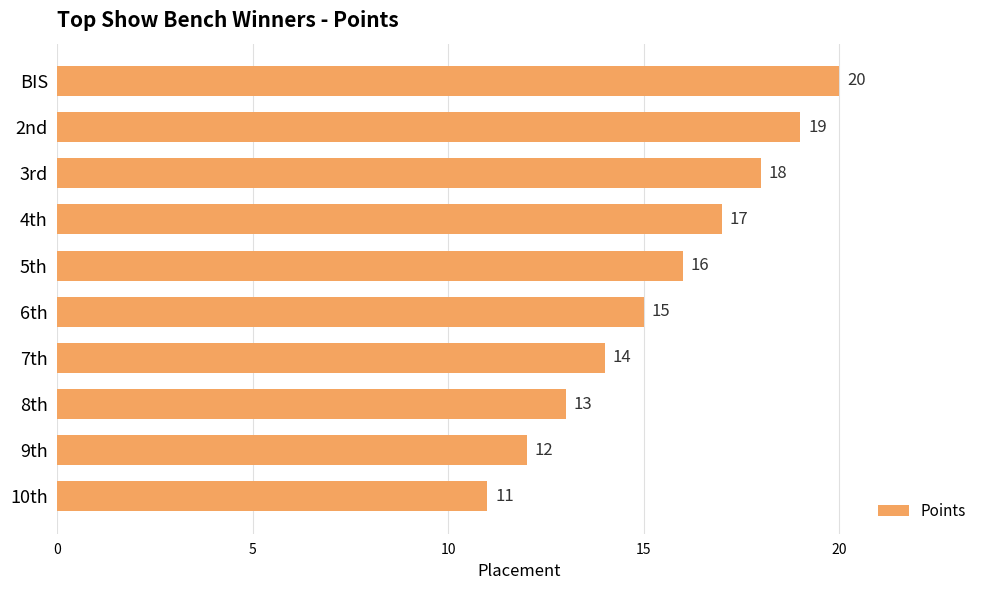

Rank the categories by value from highest to lowest.

BIS, 2nd, 3rd, 4th, 5th, 6th, 7th, 8th, 9th, 10th